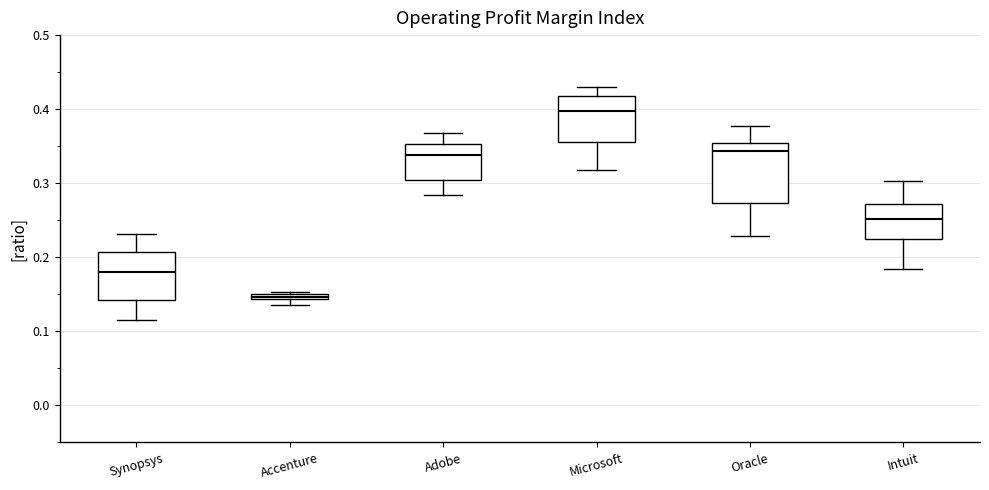

Where is the lower edge of the box for Accenture on the y-axis? The values are not printed on the chart, so give them approximately, as read against the axis.

0.14